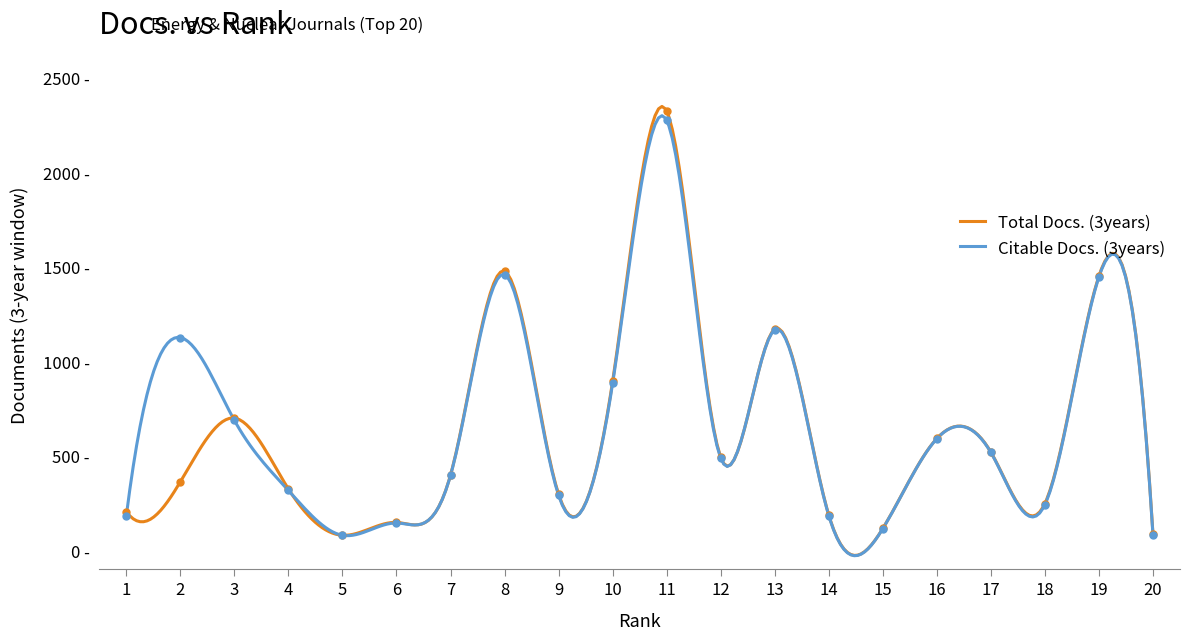

Is it true that Total Docs. (3years) equals 363 at 2?

True